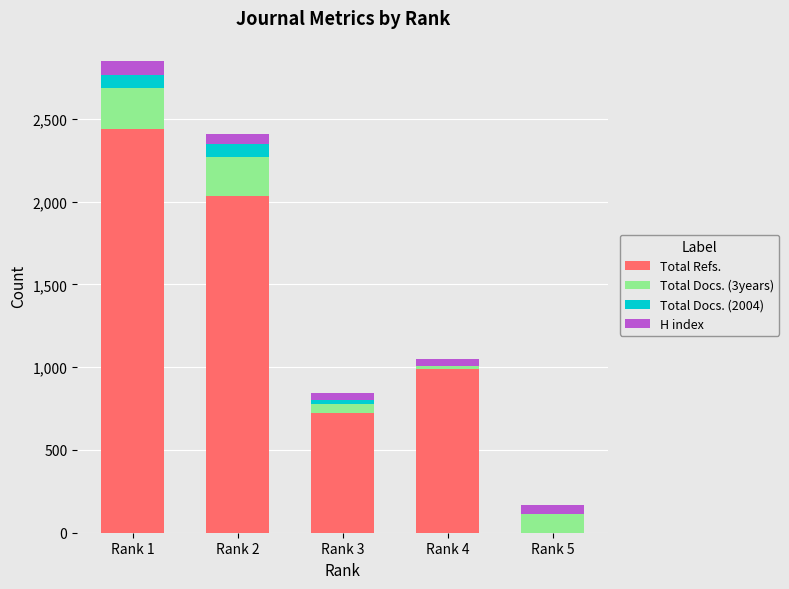

What is the highest value of the Total Refs. series?

2441